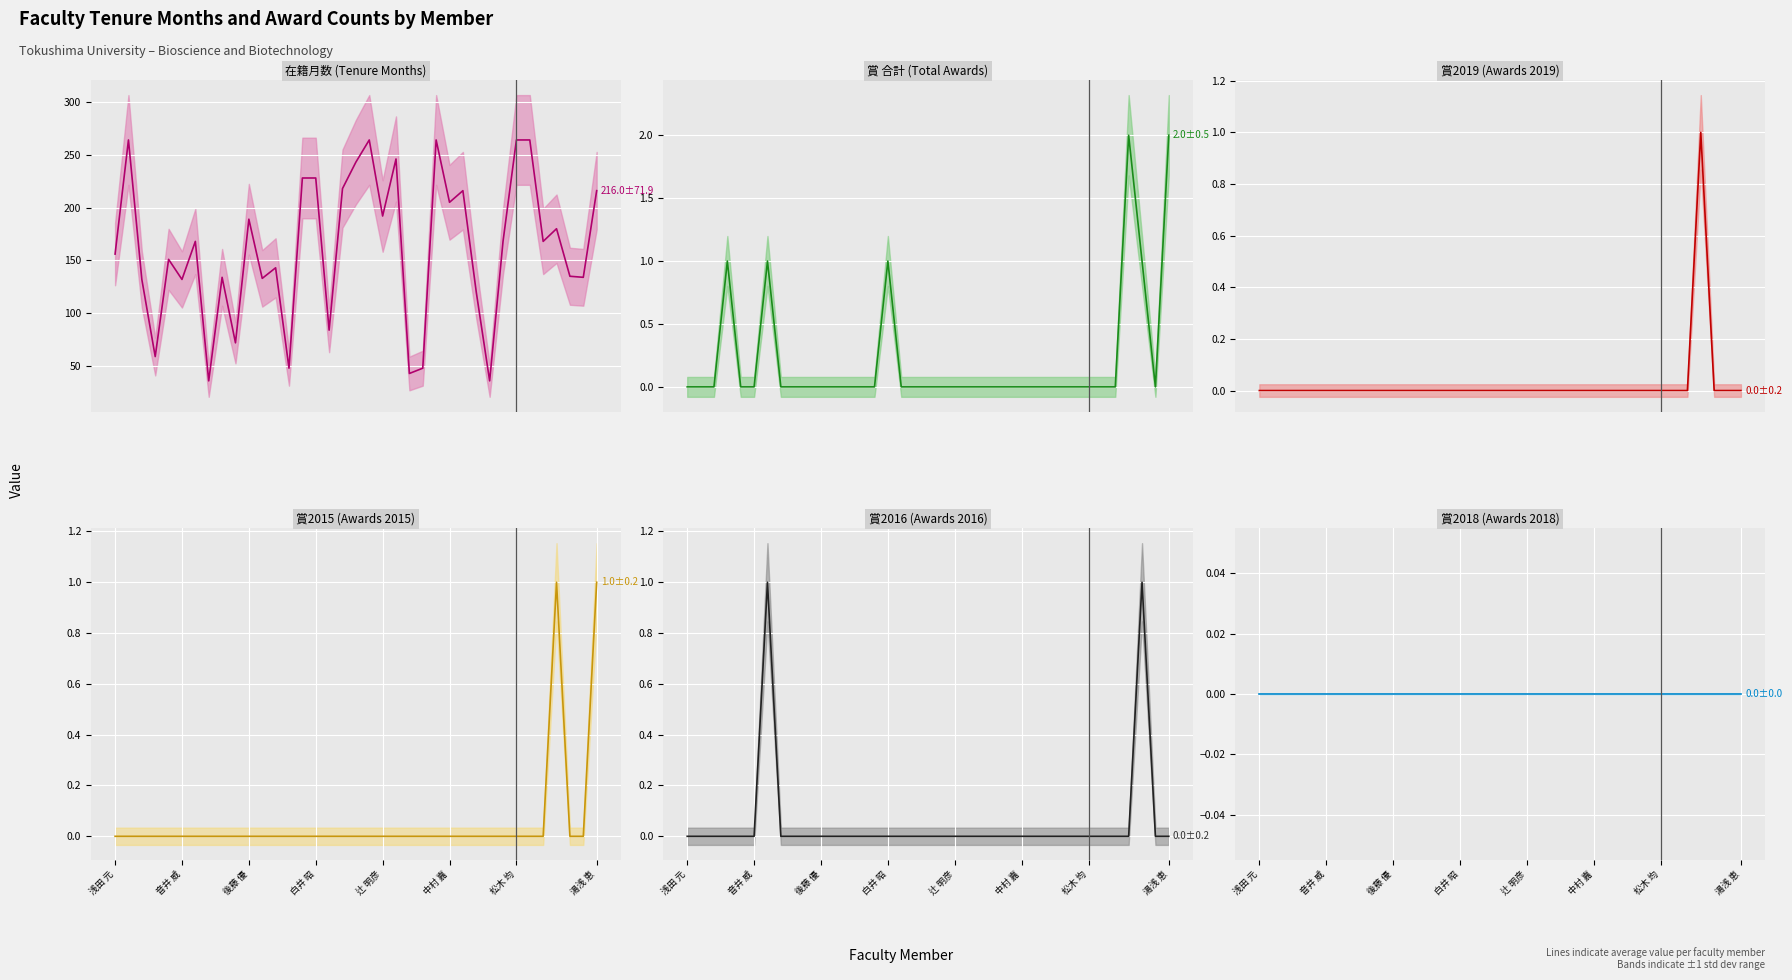

List the series in order of their peak value, highest first.

在籍月数 (mean), 賞
合計 (mean), 賞2019 (mean), 賞2015 (mean), 賞2016 (mean), 賞2018 (mean)